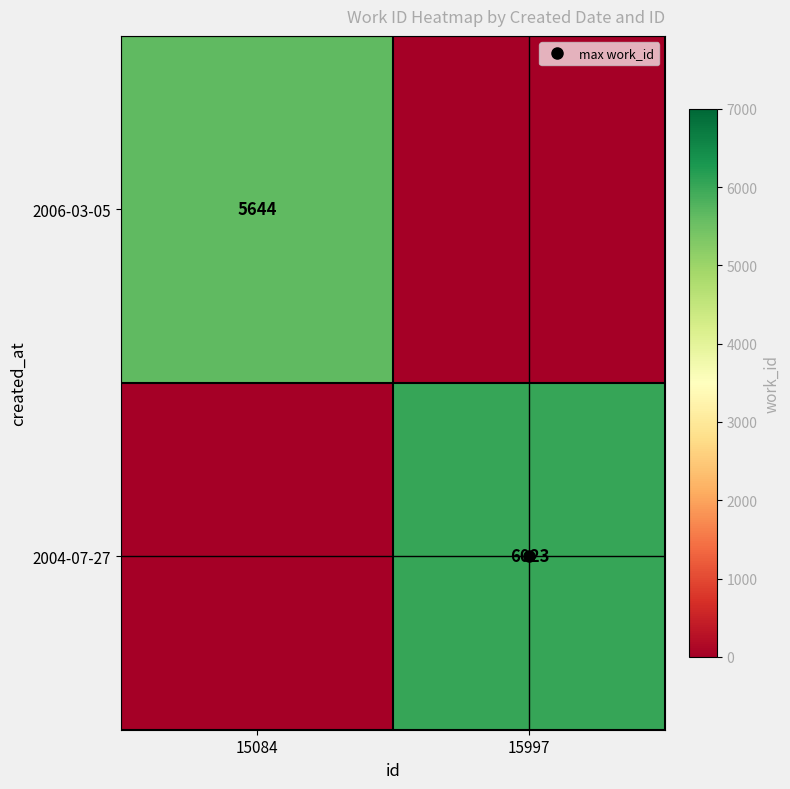

At which category does the chart reach its peak across all series?

15997